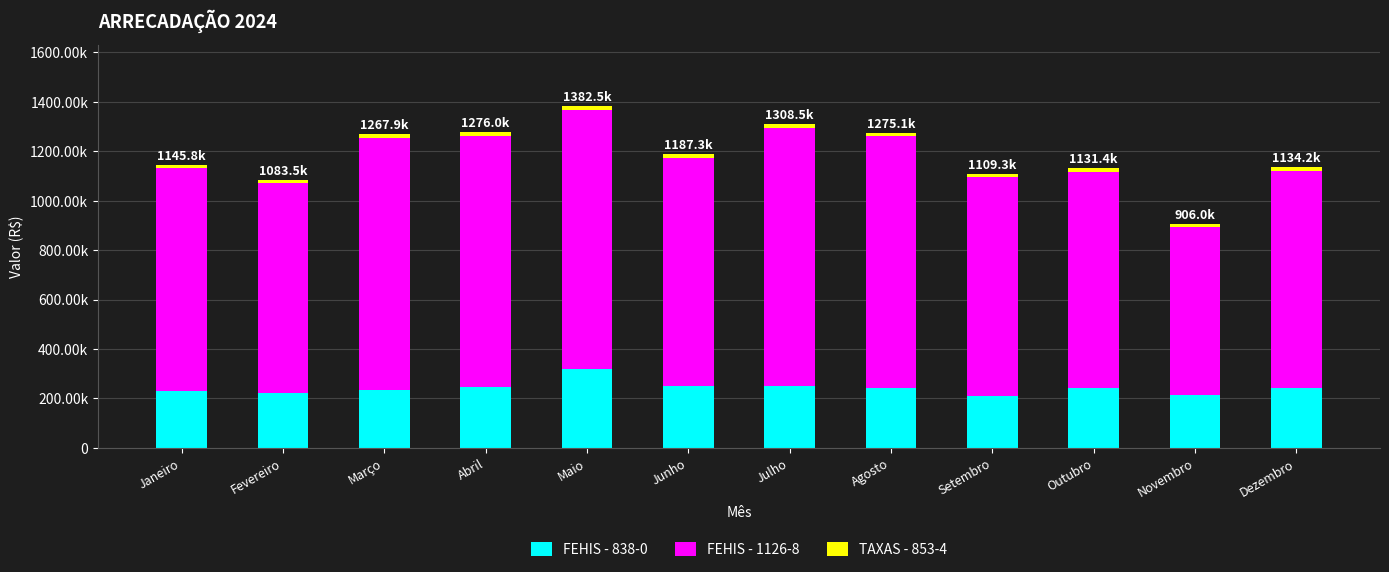

At which label is FEHIS - 838-0 closest to 263478?

Junho